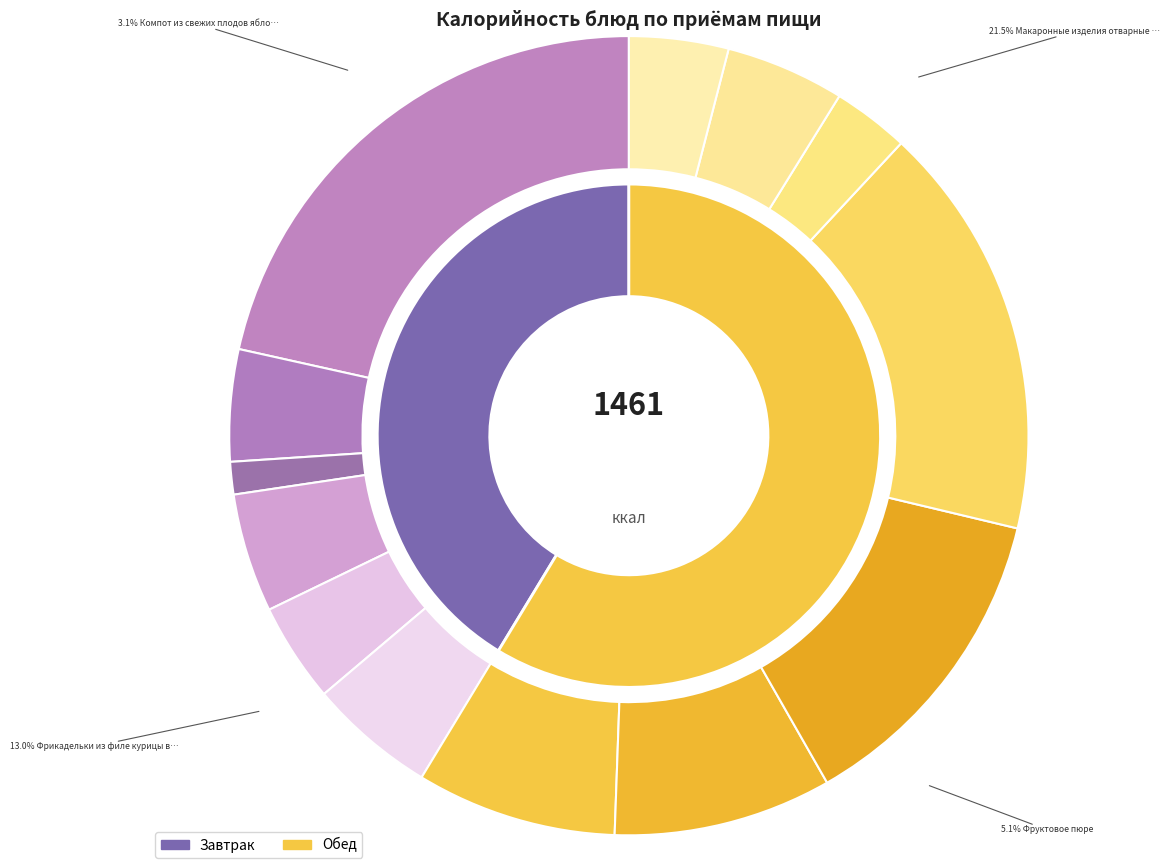

Which category has the biggest portion of the pie?

Макаронные изделия отварные с сыром